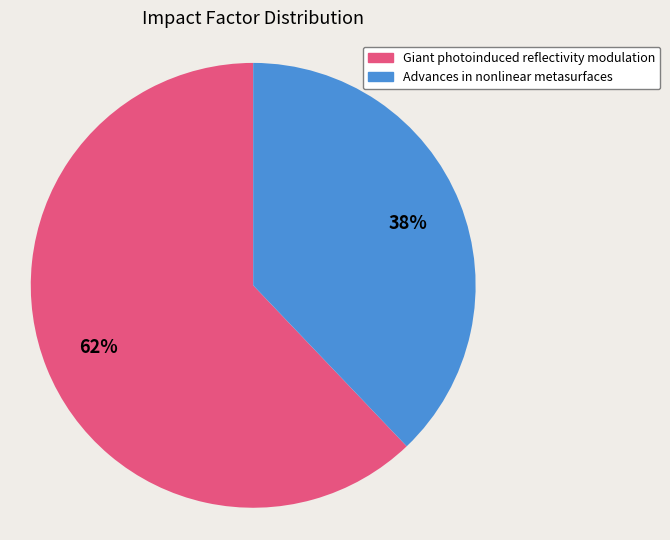

How many slices are in this pie chart?

2